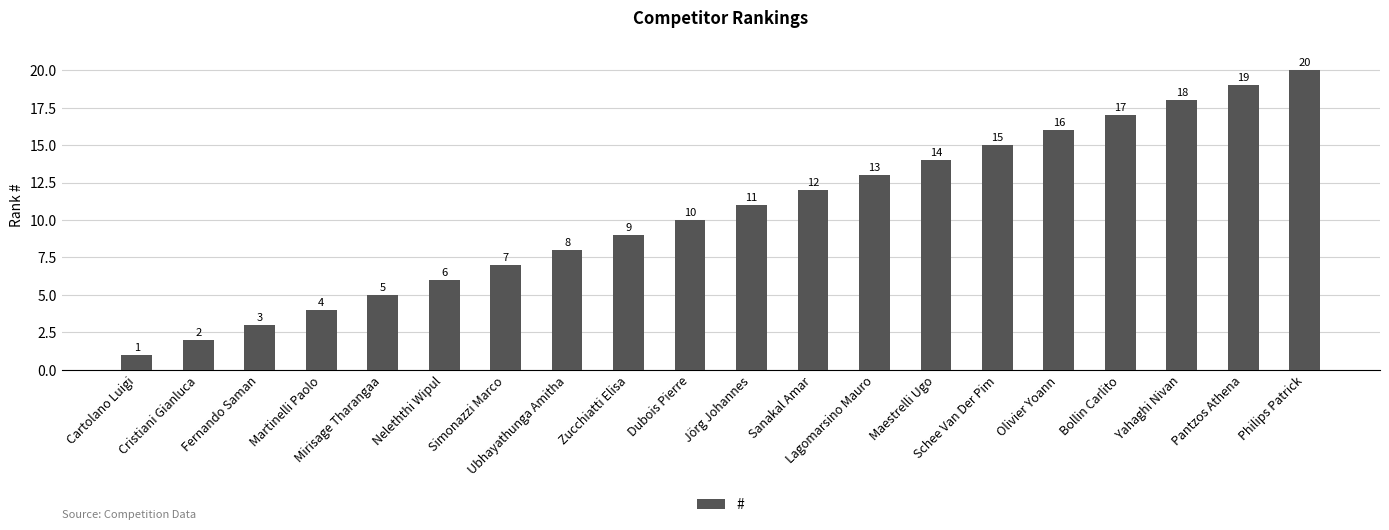

True or false: the data shows 14 at Maestrelli Ugo.

True